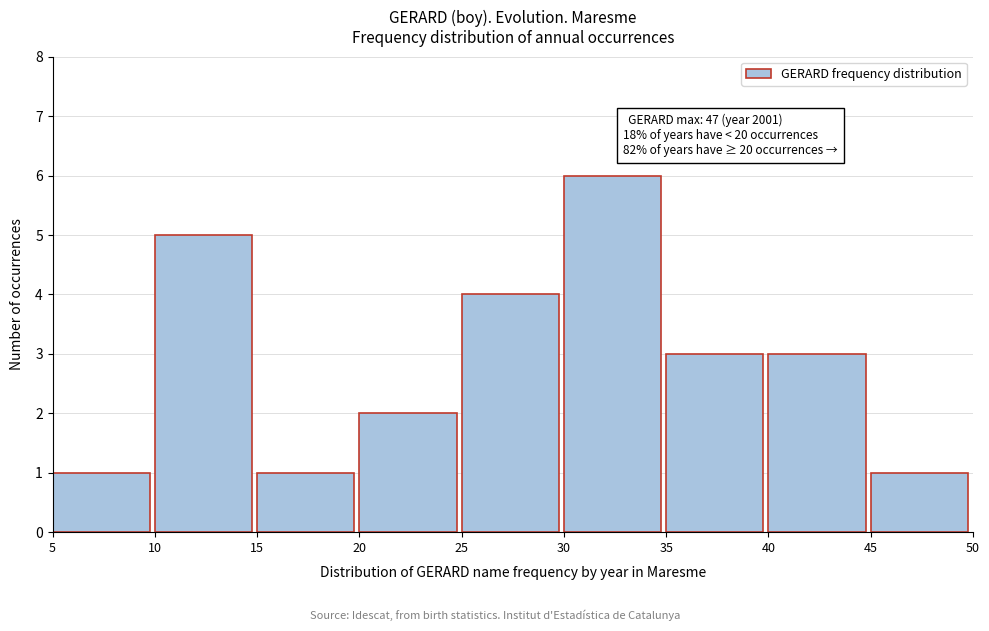

Over which range of the x-axis is the bar tallest?

30 to 35